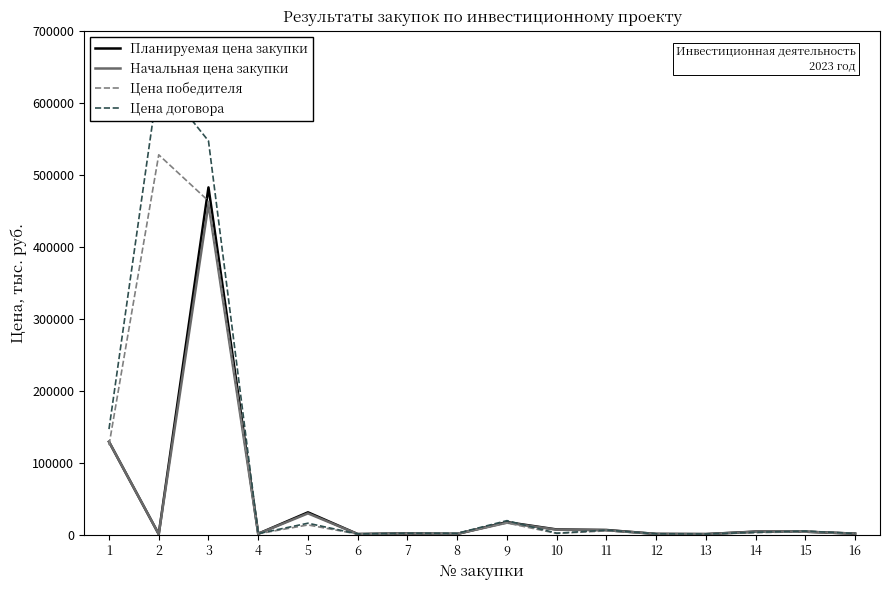

True or false: Цена победителя and Планируемая цена закупки intersect in this chart.

True